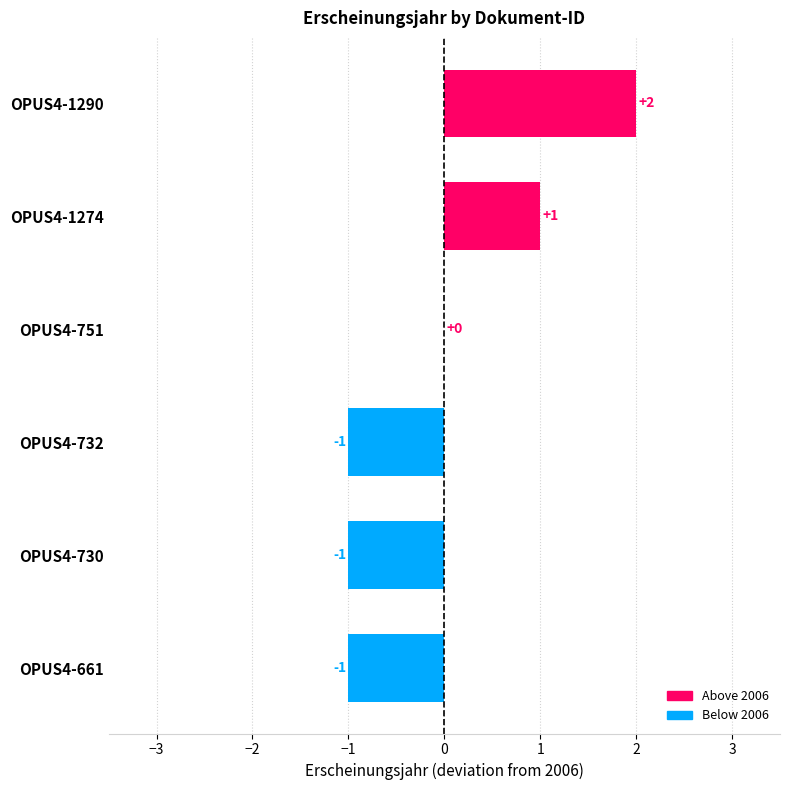

Where is the data nearest to the value 0?

OPUS4-751